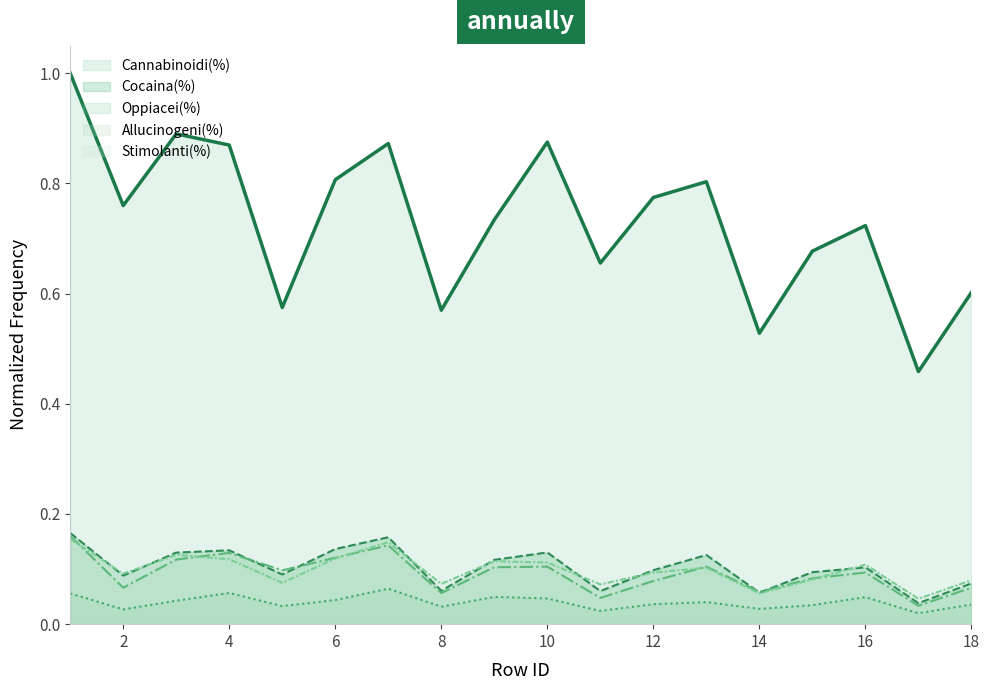

What is the sum of all Cannabinoidi(%) values?

13.2